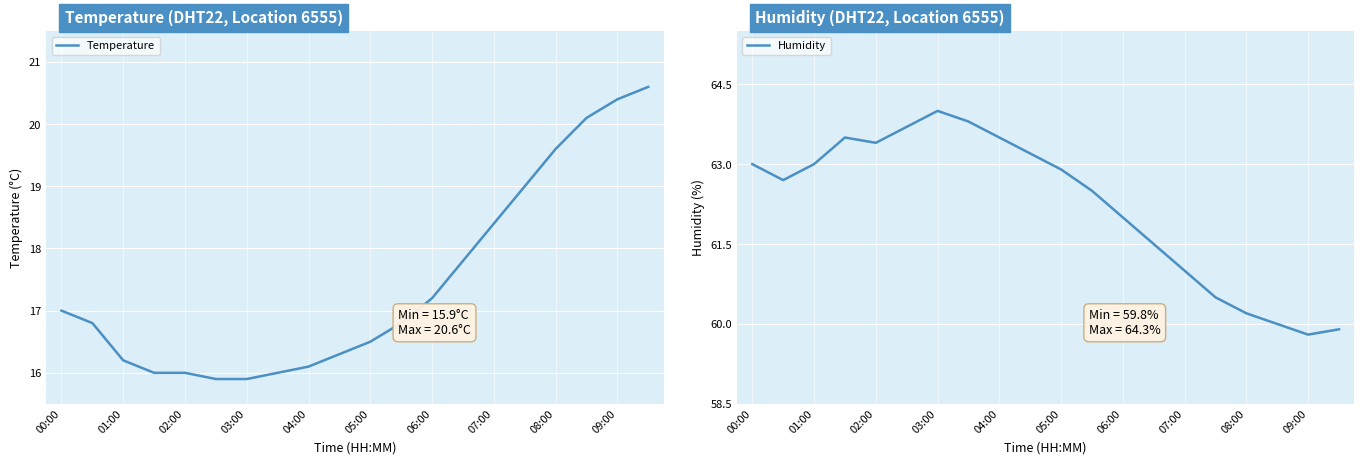

True or false: Temperature and Humidity intersect in this chart.

False